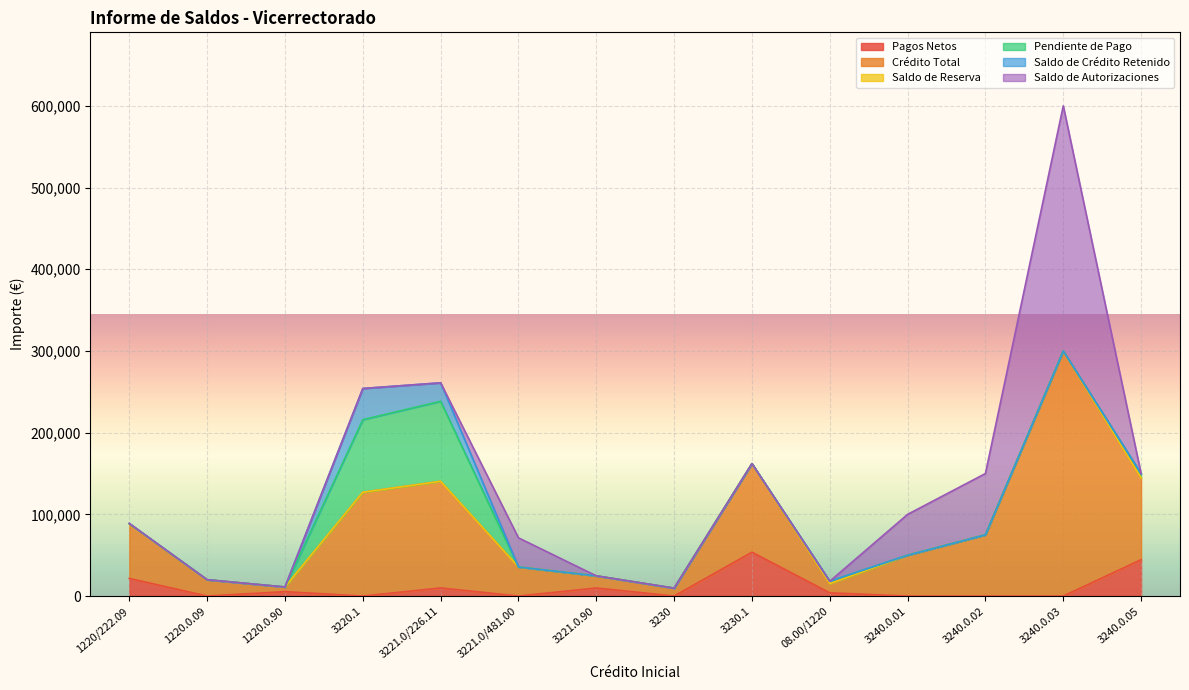

Which label corresponds to the largest value in the chart?

3240.0.03